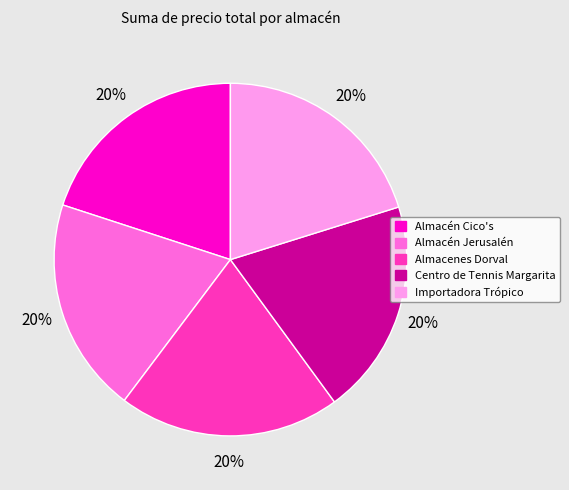

To the nearest percent, what is the average slice percentage?

20%